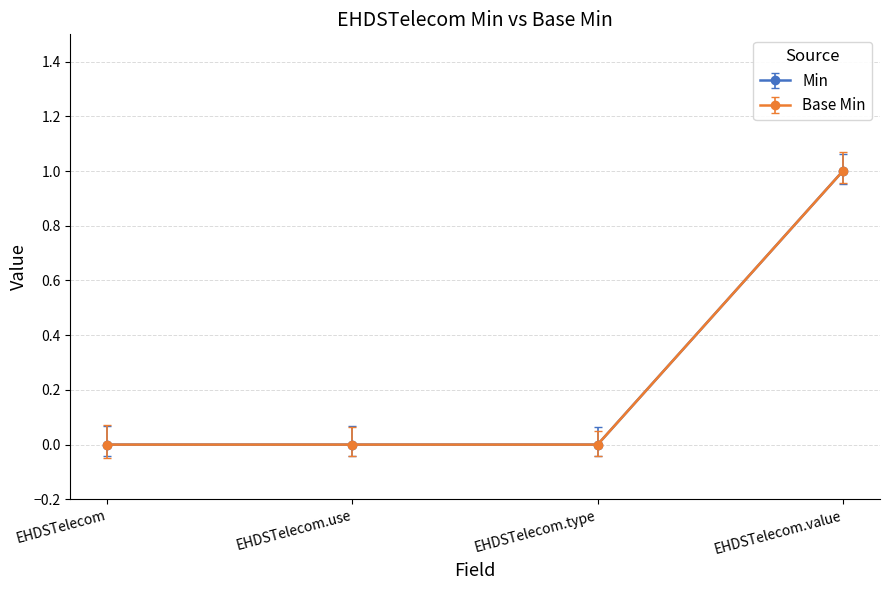

Between EHDSTelecom and EHDSTelecom.use, which series saw the biggest shift?

Min